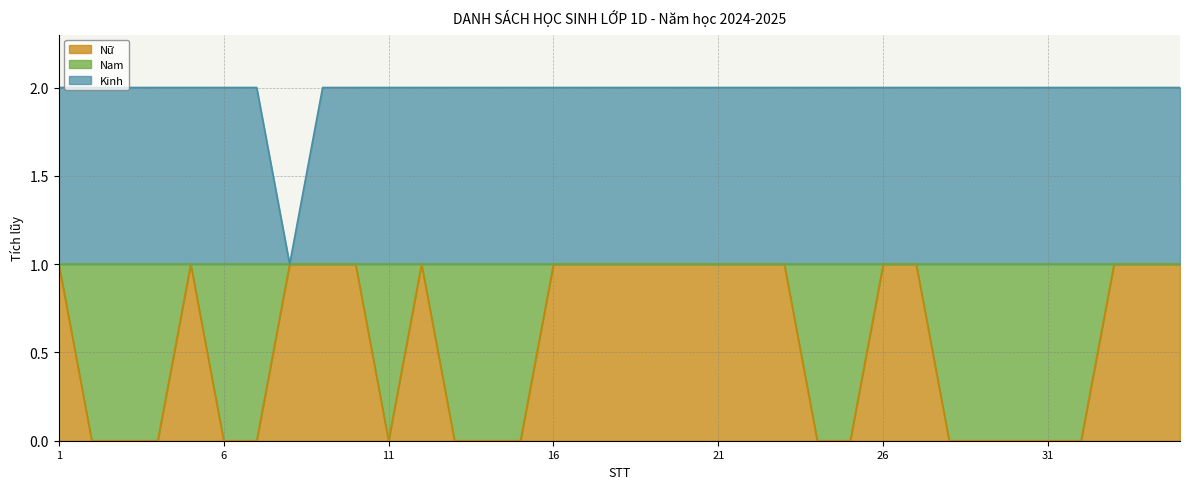

Rank the series by their average value, from lowest to highest.

Nữ, Kinh